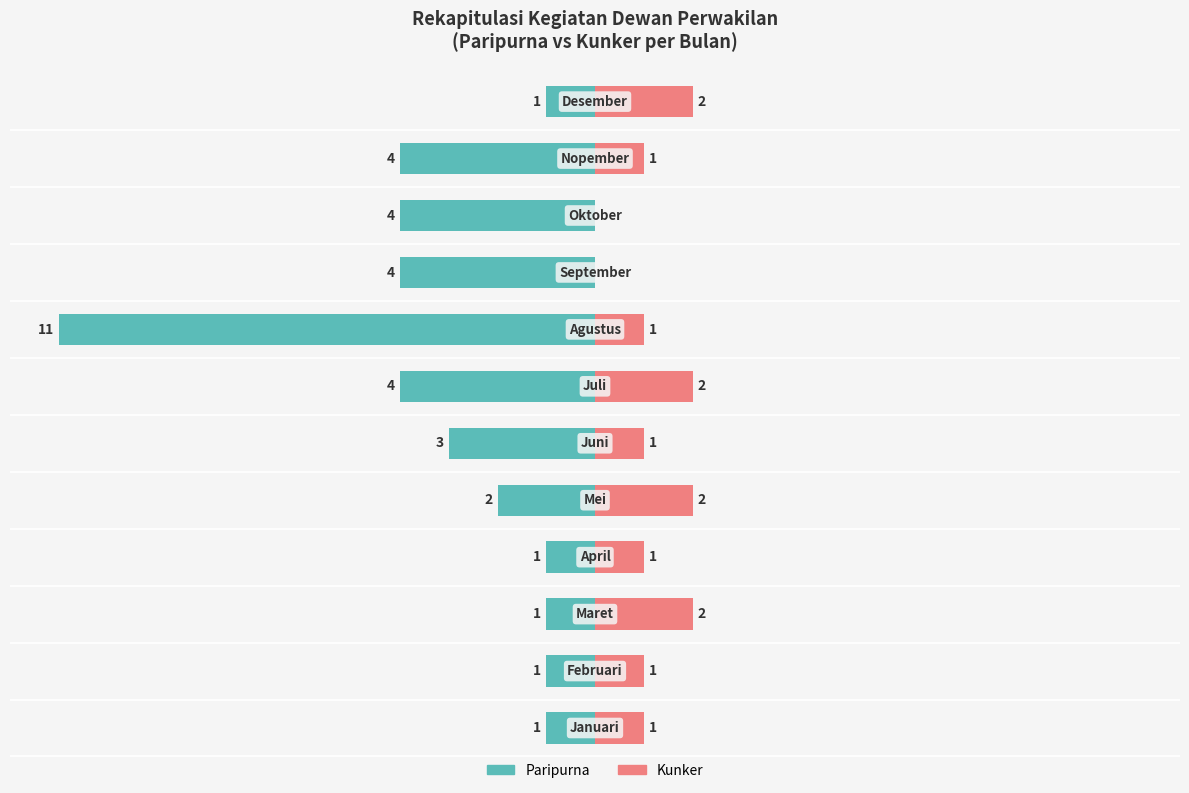

Reading right to left, what are all the values shown in this chart?

Paripurna: 11=-1	10=-4	9=-4	8=-4	7=-11	6=-4	5=-3	4=-2	3=-1	2=-1	1=-1	0=-1
Kunker: 11=2	10=1	9=0	8=0	7=1	6=2	5=1	4=2	3=1	2=2	1=1	0=1